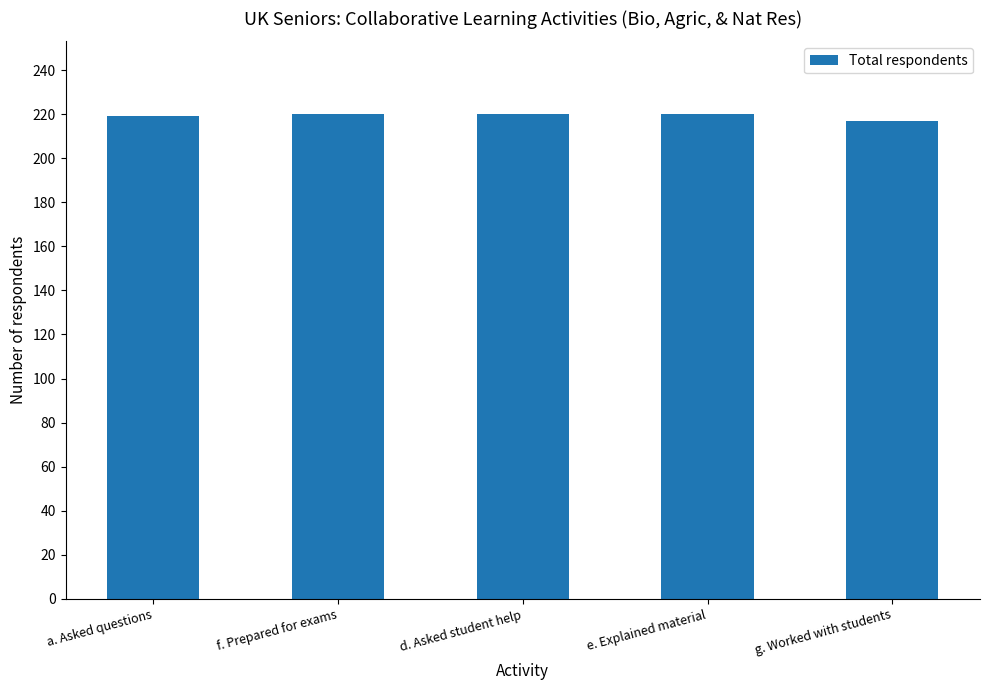

Are the bars grouped side by side (vs. stacked)?

No